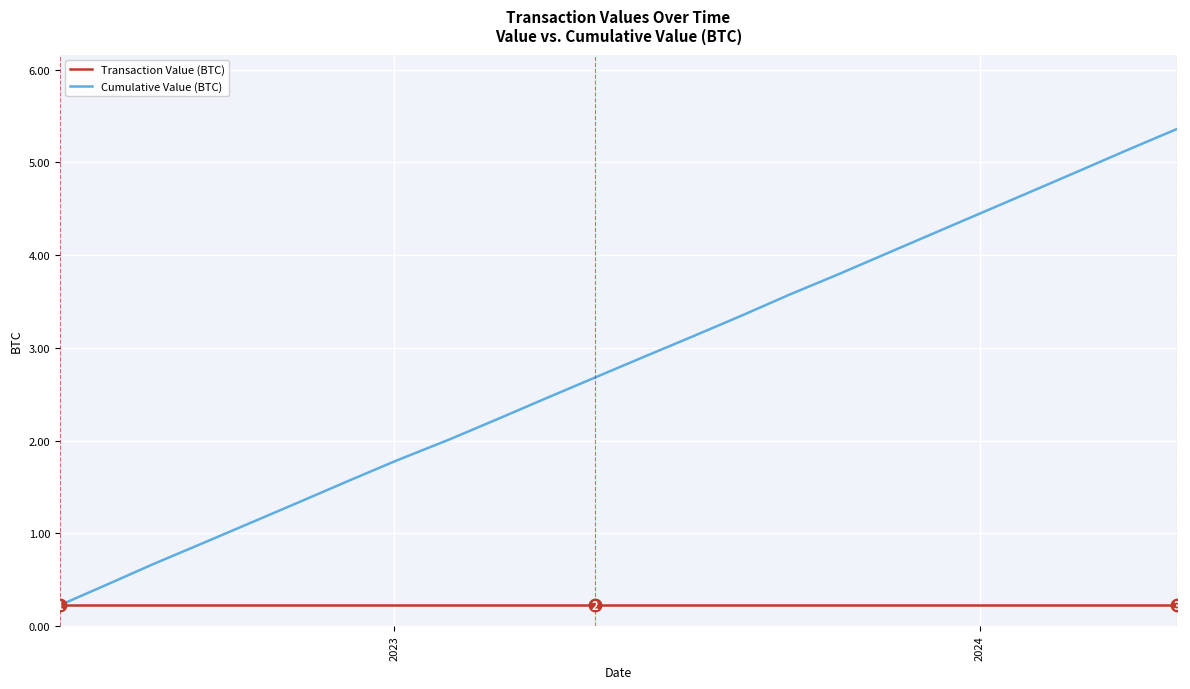

What is the difference between the maximum and minimum values in the Cumulative Value (BTC) series?

5.1